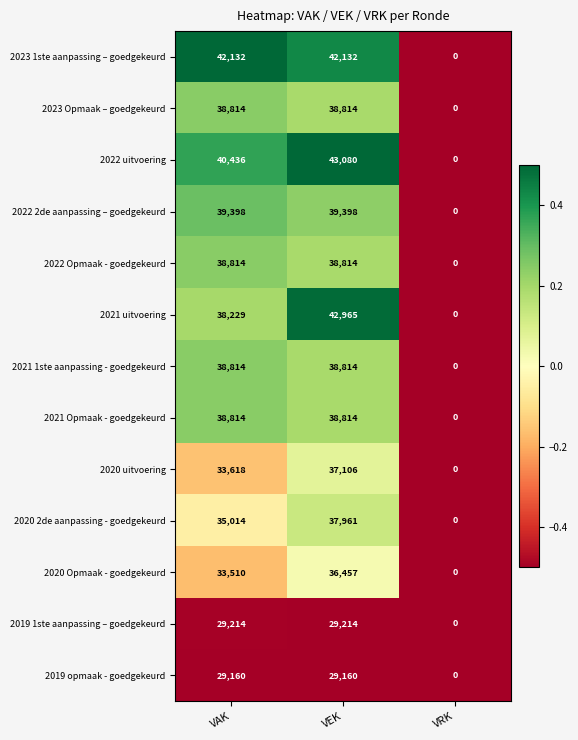

At which category is the sum across all series the highest?

VEK